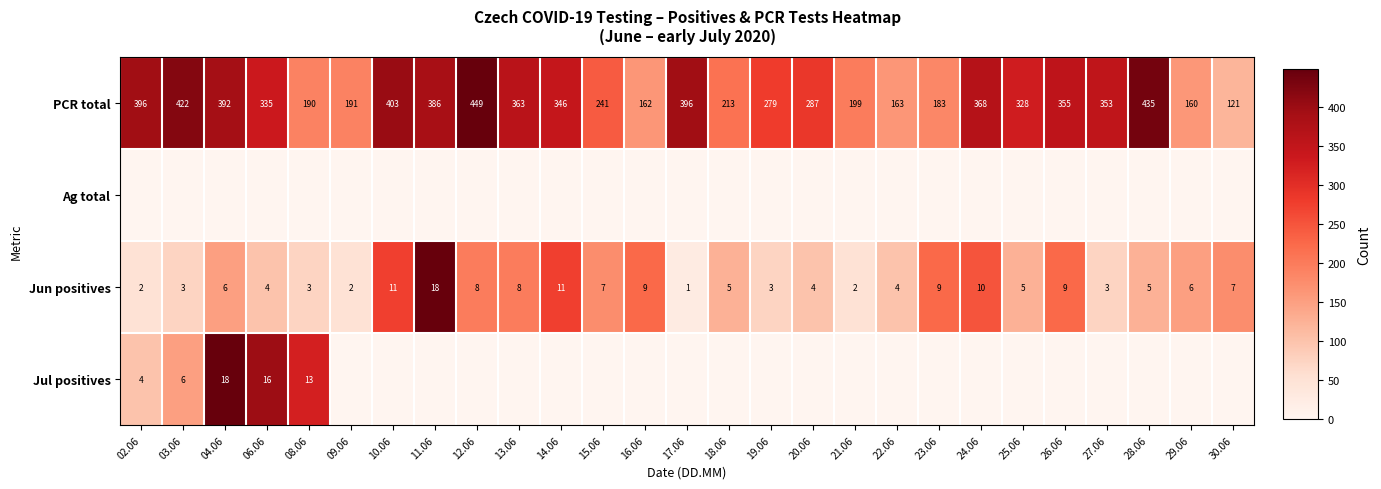

Which category has the lowest value in the PCR total series?

30.06